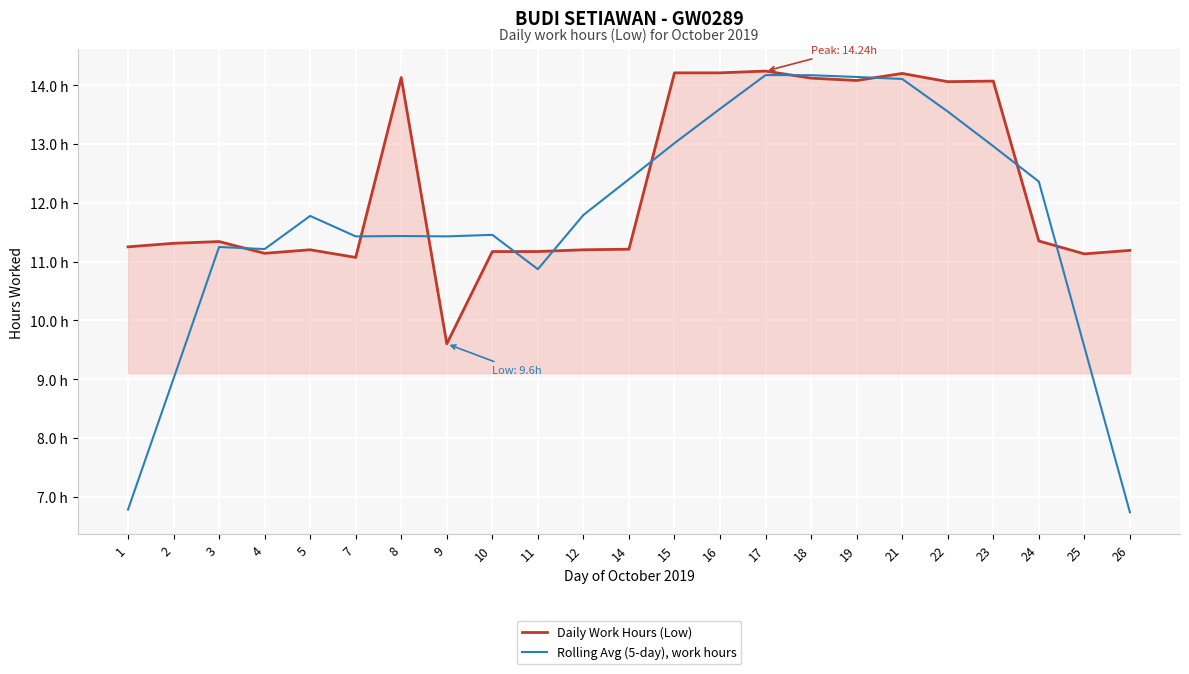

The Rolling Avg (5-day), work hours series shows 18.7 at 18. True or false?

False